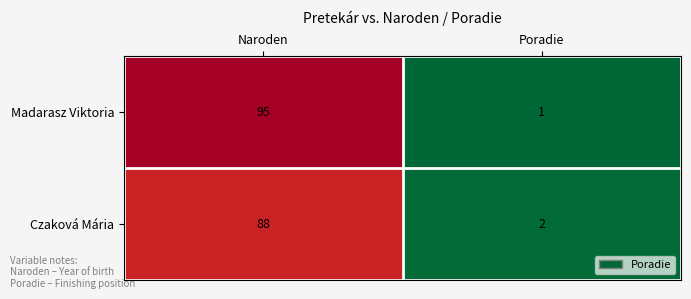

Which series has the largest total across all categories?

Madarasz Viktoria